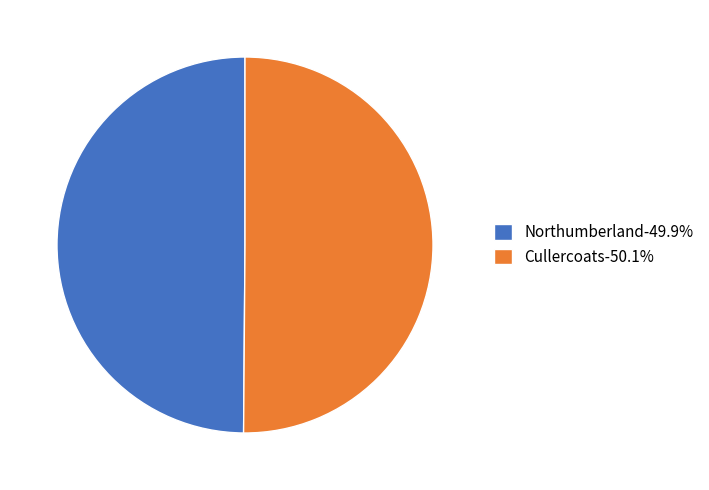

Approximately how many times larger is the value at Cullercoats-50.1% compared to Northumberland-49.9%?

1.0